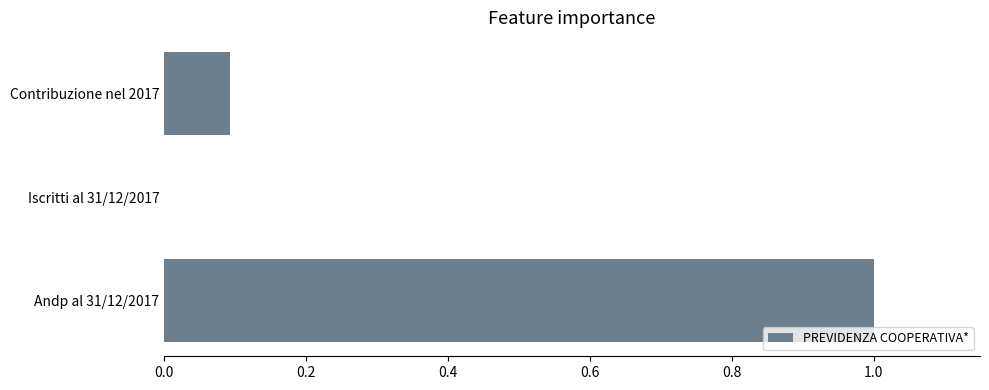

What is the sum of all values?

1.1